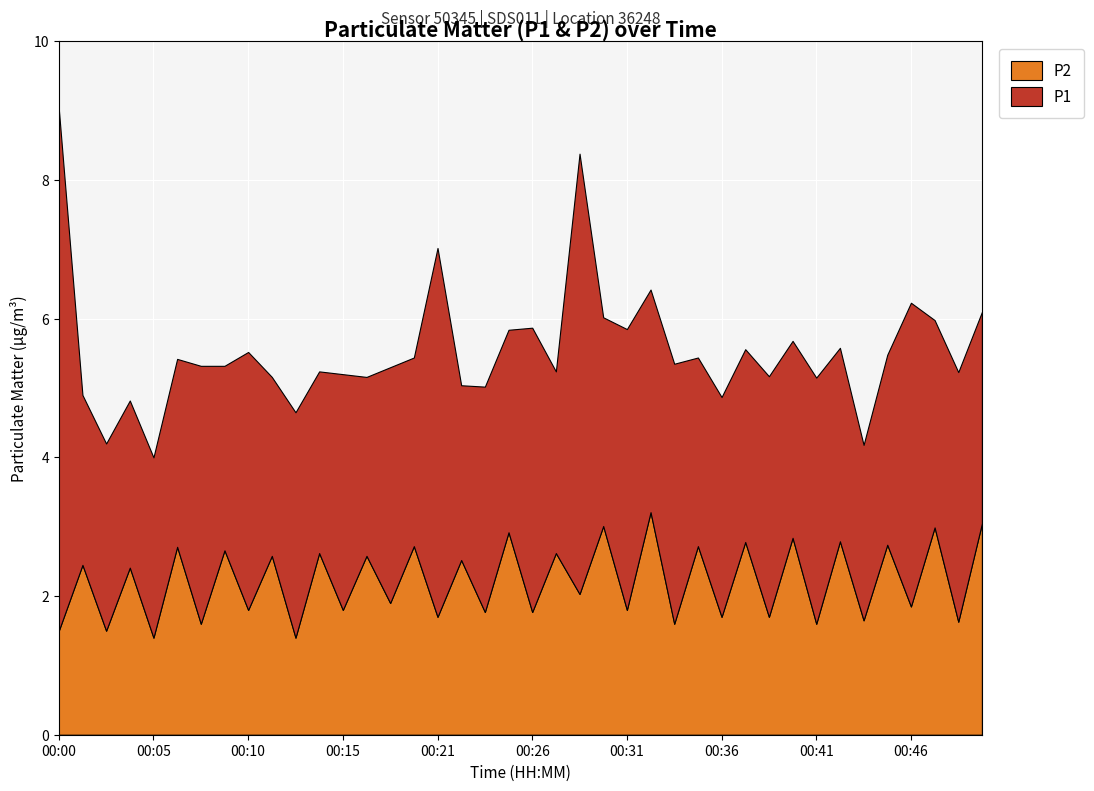

List the series in order of their peak value, lowest first.

P2, P1